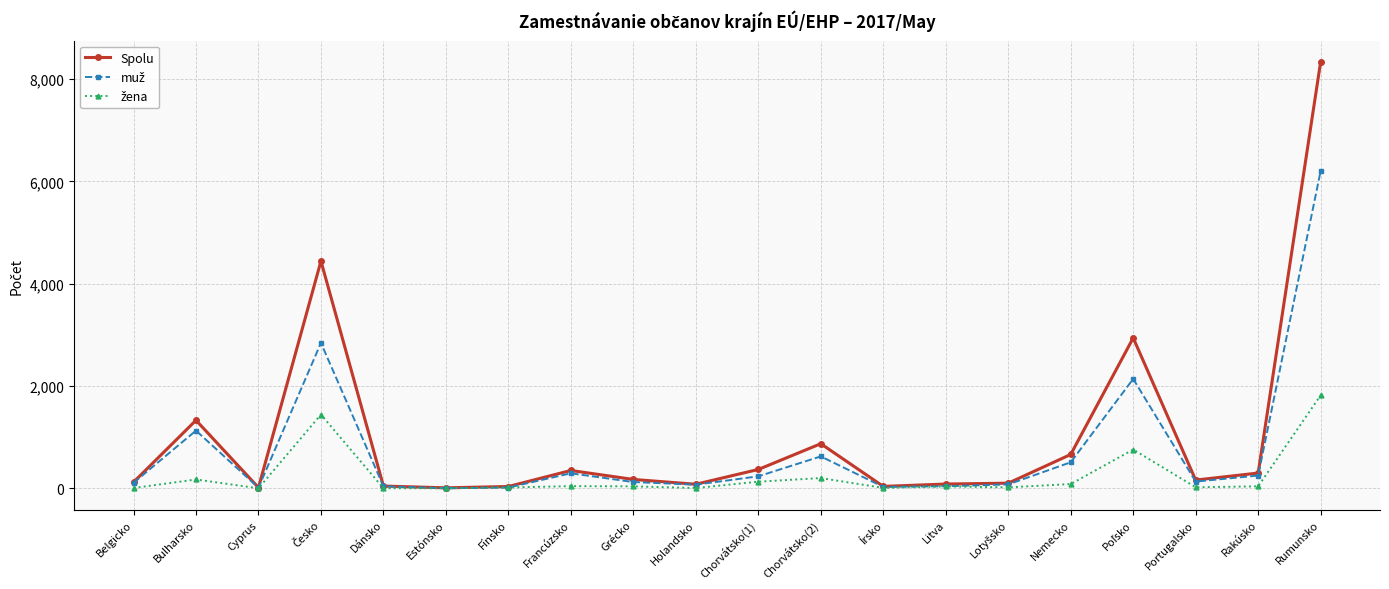

How many lines are shown in the chart?

3